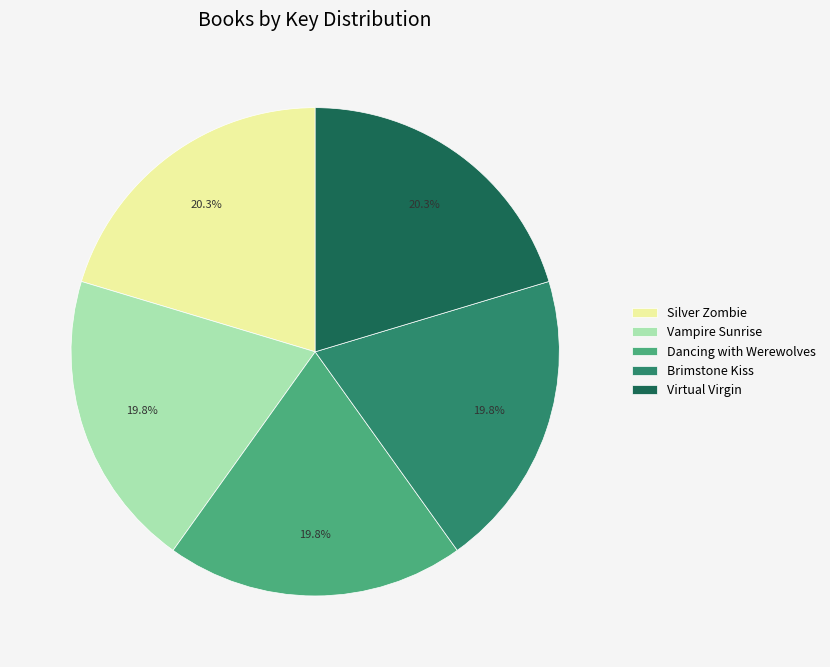

How much of the chart is everything except Vampire Sunrise?

80.2%